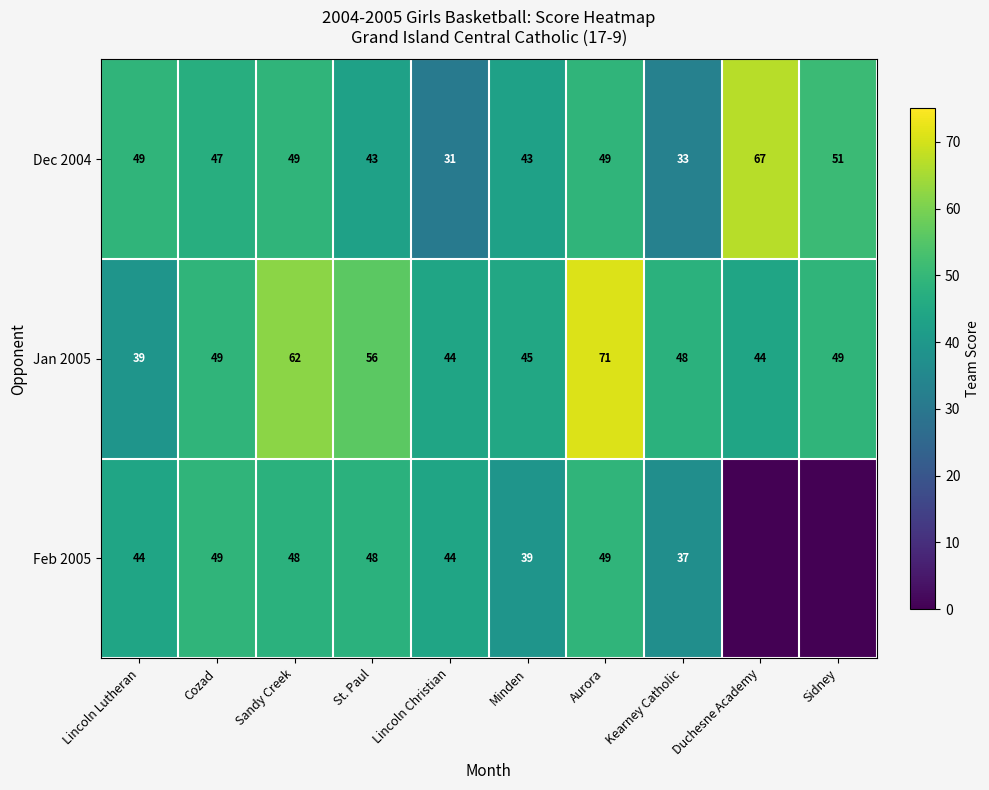

Is it true that Jan 2005 equals 44 at Duchesne Academy?

True